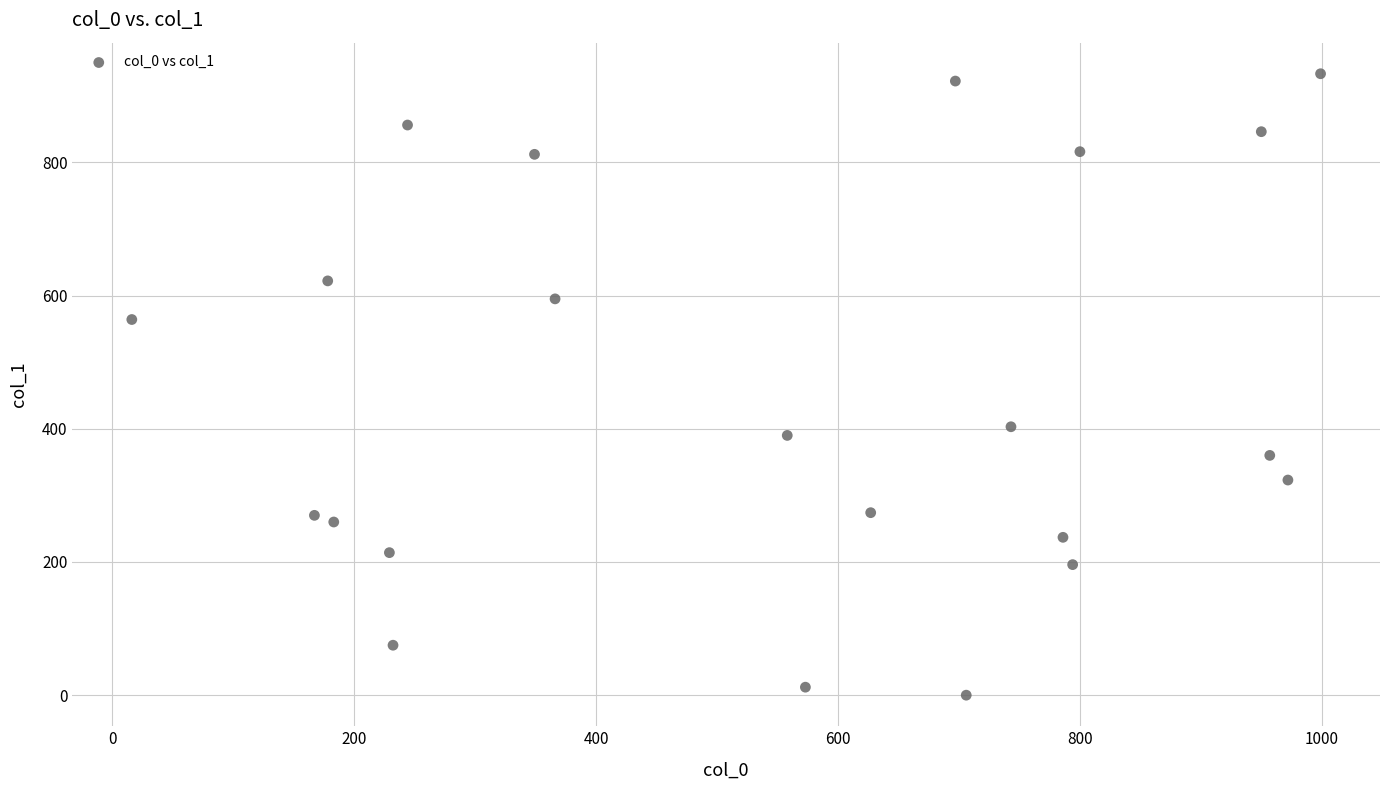

What is the range of Y values (max minus min)?

933